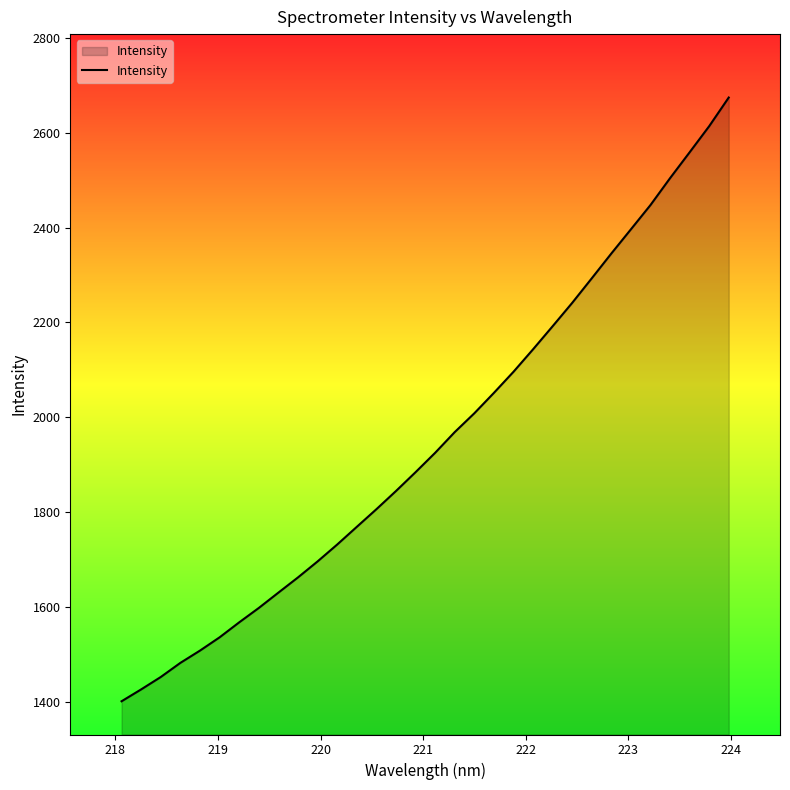

What is the difference between the maximum and minimum values?

1273.0